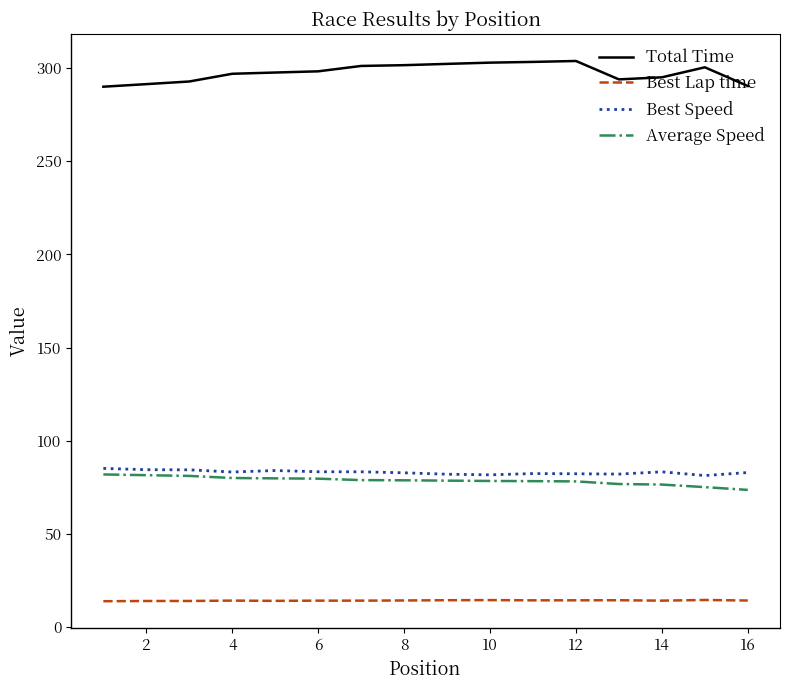

Which series has the largest total across all categories?

Total Time